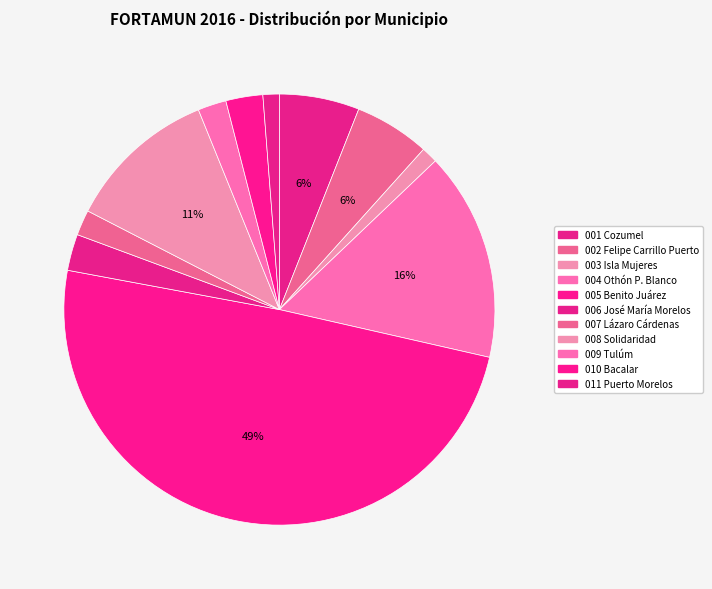

Which slice is the smallest?

003 Isla Mujeres